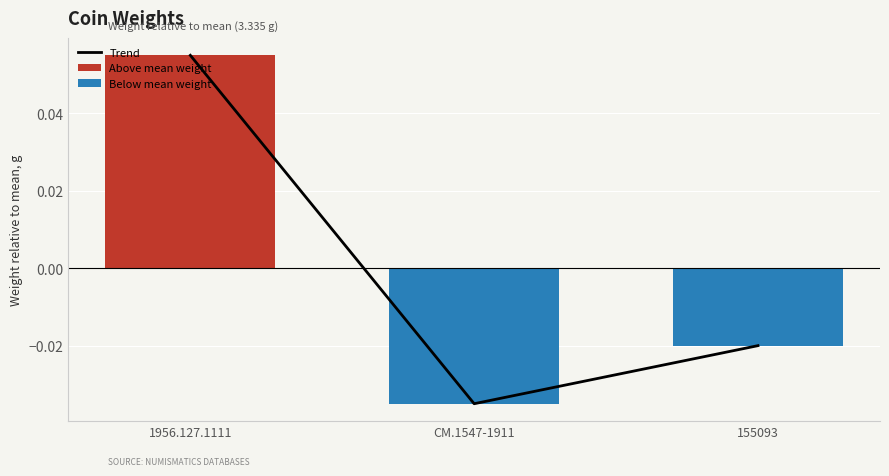

List the labels in order of value, smallest first.

CM.1547-1911, 155093, 1956.127.1111